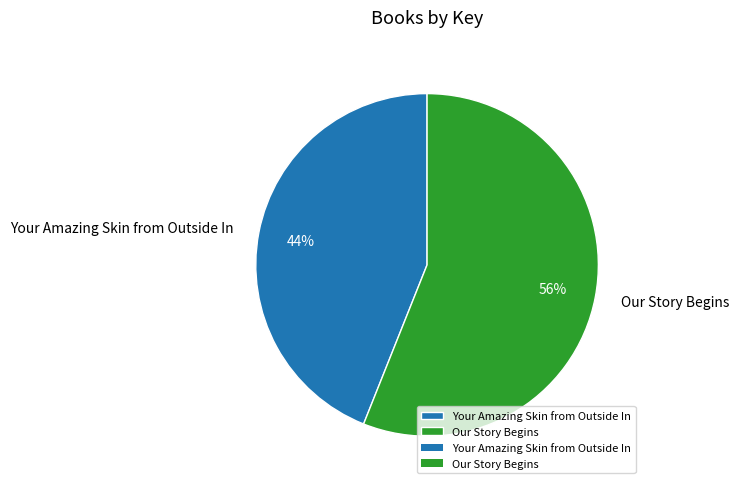

What is the ratio of the value at Your Amazing Skin from Outside In to the value at Our Story Begins?

0.8